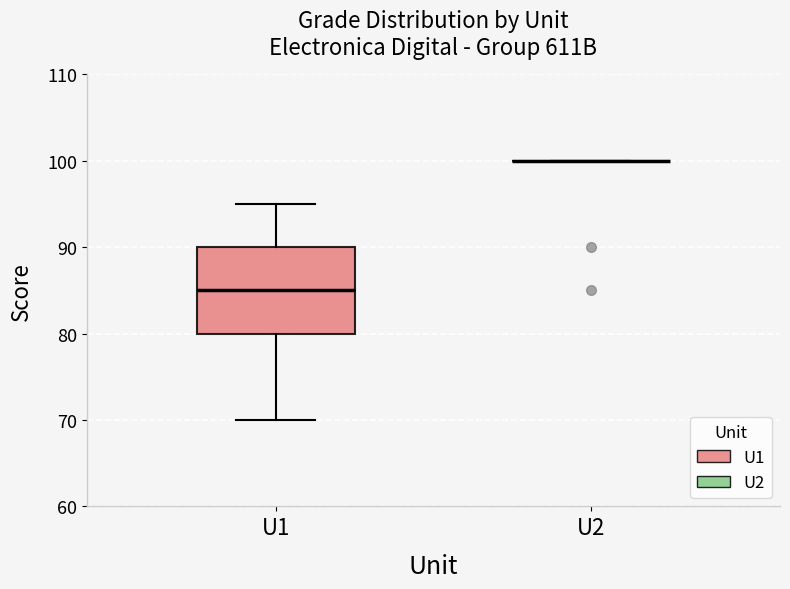

Reading left to right, read every box against the y-axis: the position of its median line, the range the box covers, and the ends of its whiskers. The values are not printed on the chart, so give them approximately, as read against the axis.

U1: median 85, box 80 to 90, whiskers 70 to 95
U2: box collapsed to a line at 100, whiskers 100 to 100